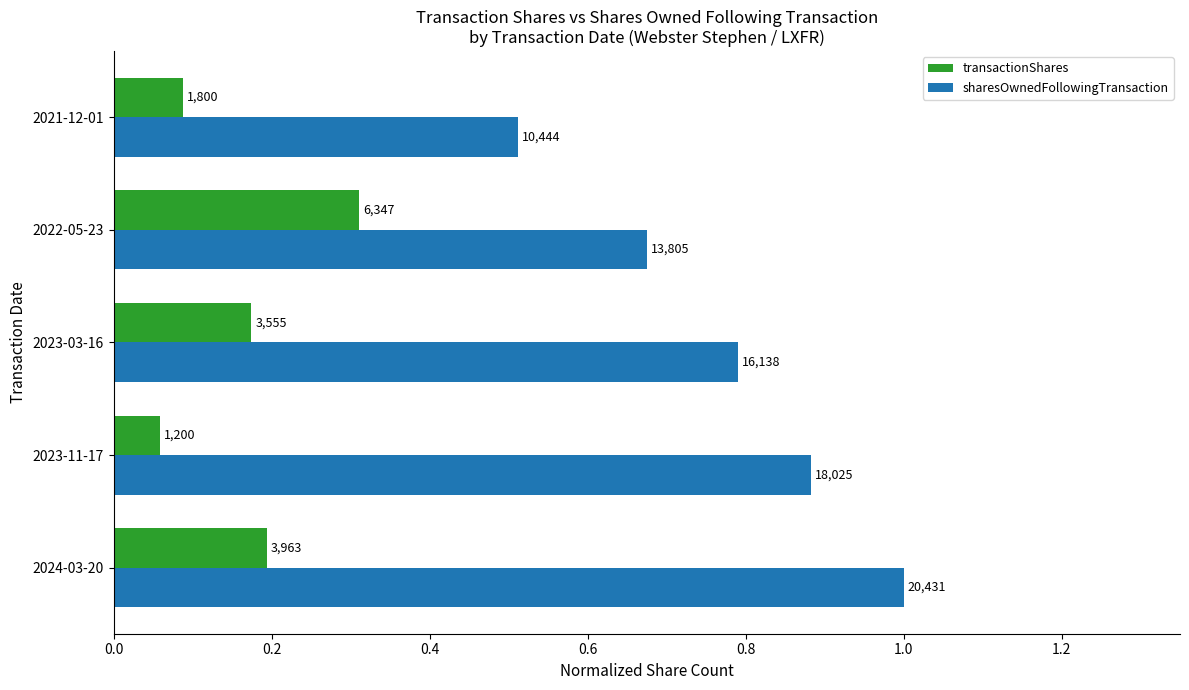

What is the sum of all transactionShares values?

0.8